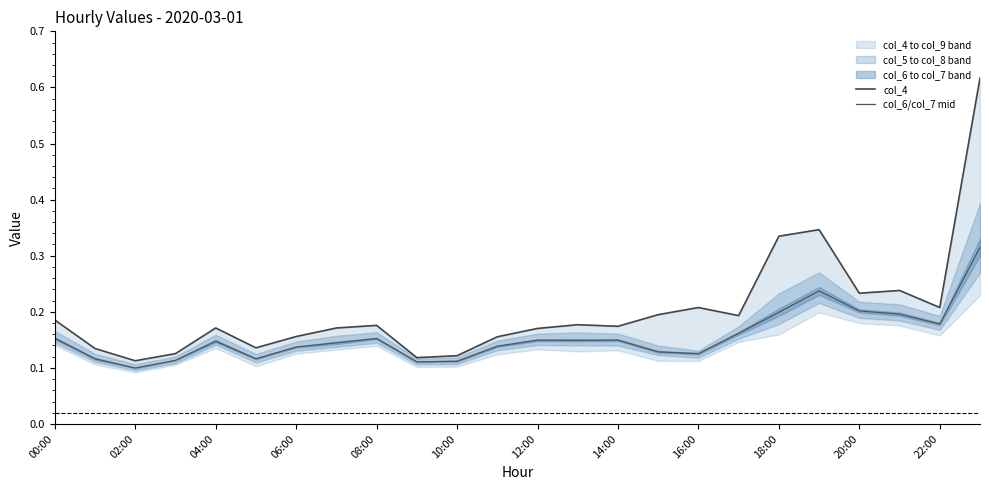

Is it true that col_6/col_7 mid equals 0.1 at 00:00?

False